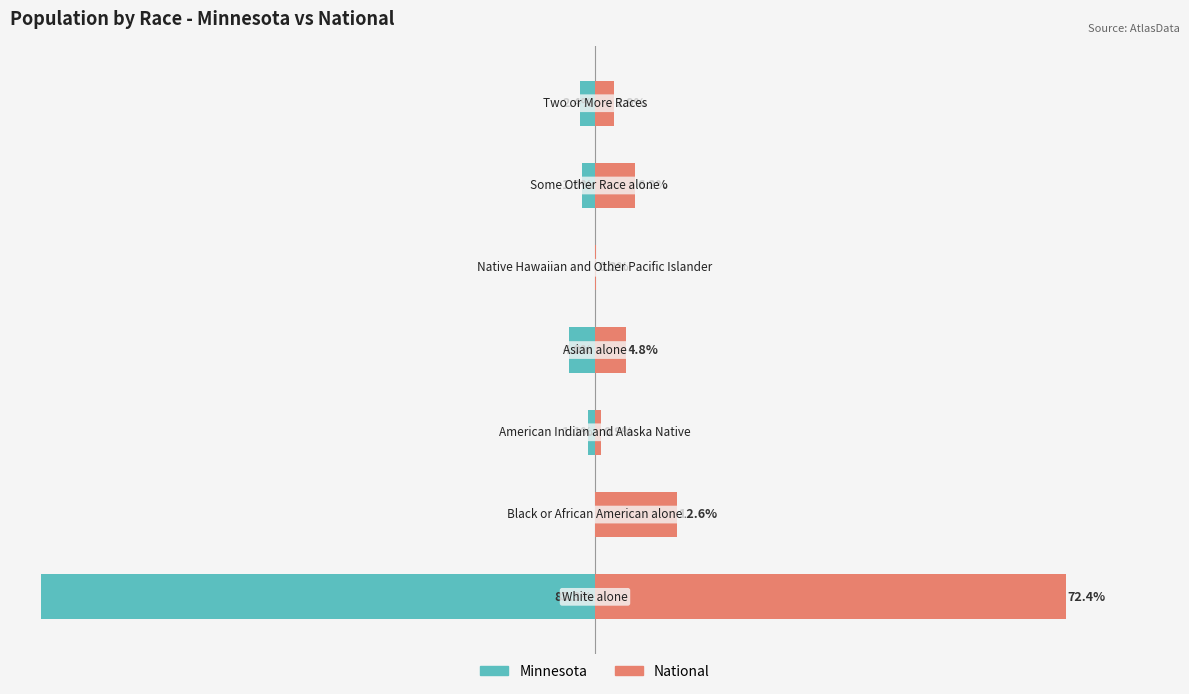

How many values in the National series are below 4?

3